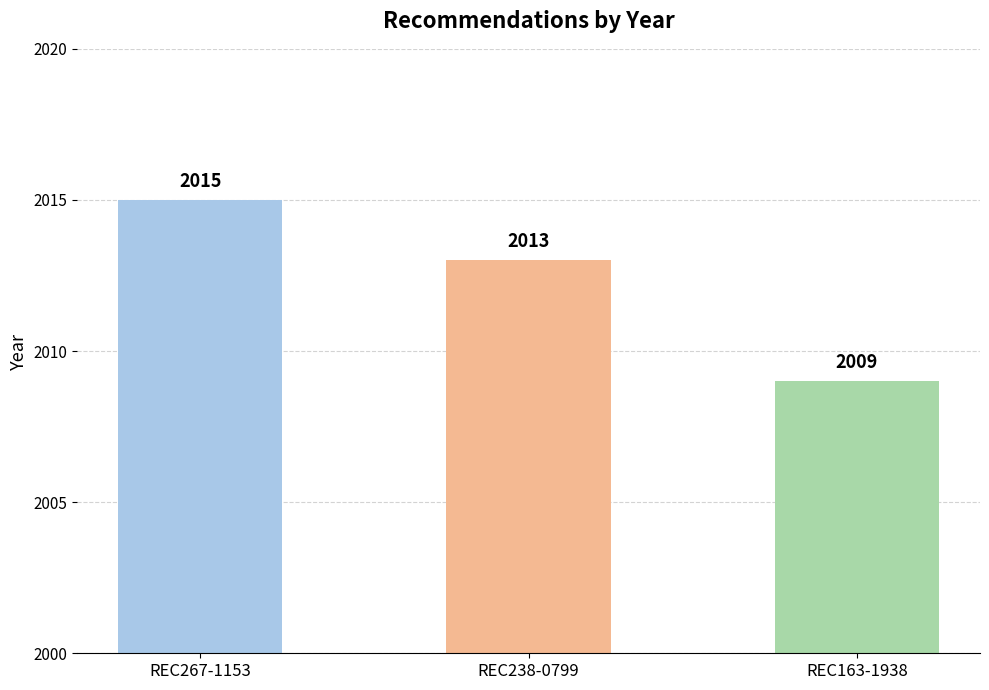

The value at REC238-0799 is 3324. True or false?

False